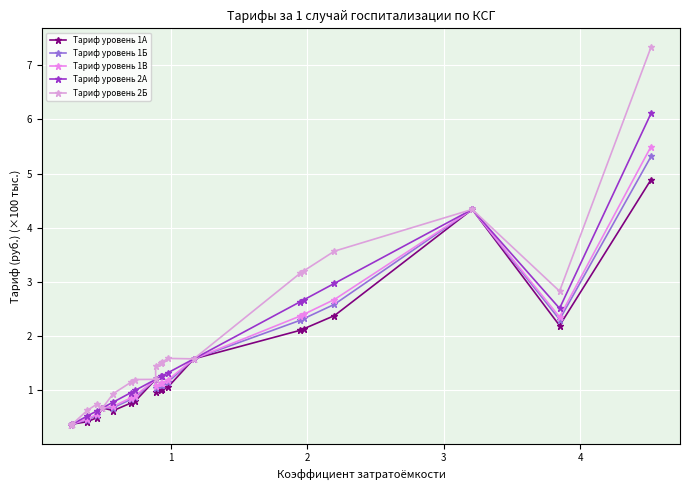

What is the value of the Tариф уровень 1Б point at the 9th from the left?

1.2